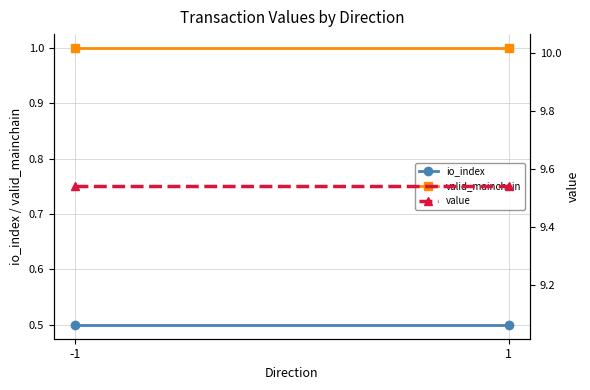

Is it true that io_index equals 0.5 at 1?

True